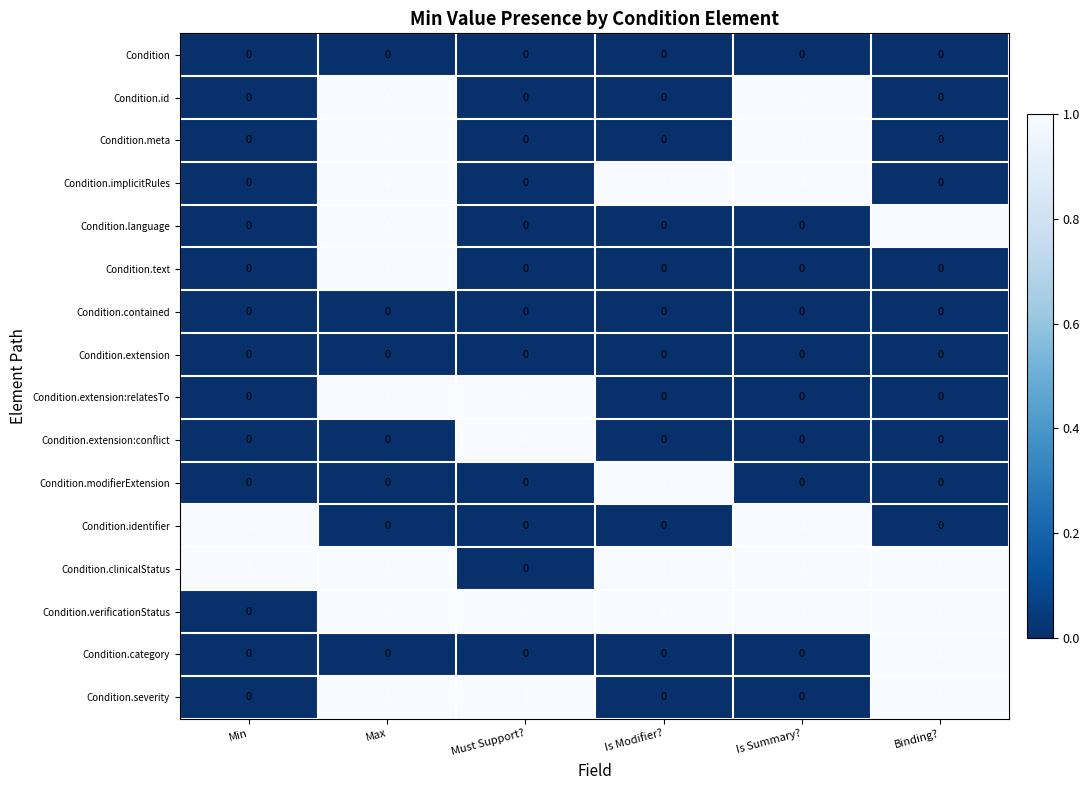

True or false: Condition.severity has a value of 0 at Is Modifier?.

True